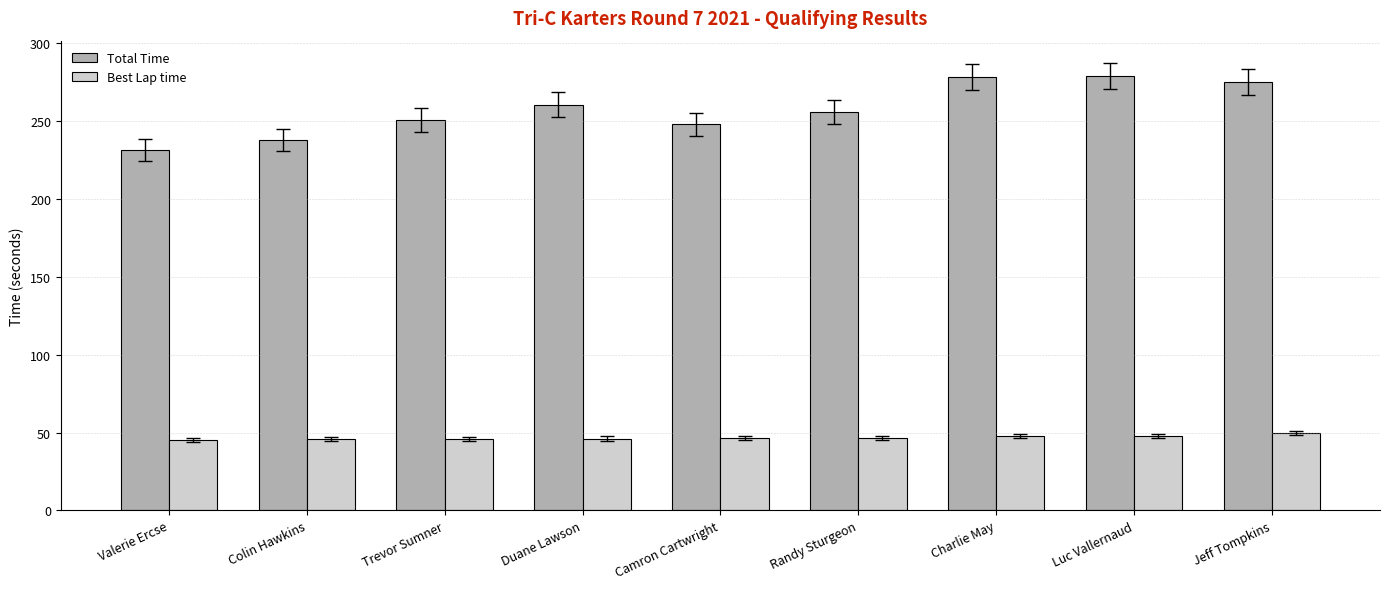

What is the total value across all series at Randy Sturgeon?

302.2